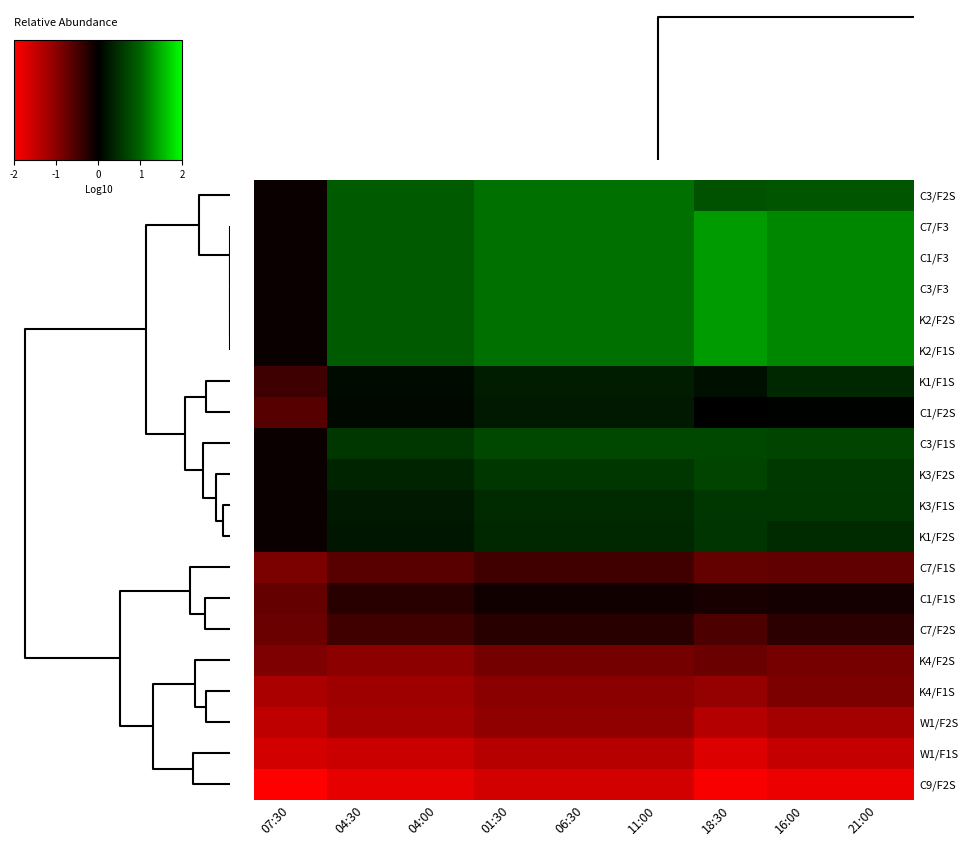

Count the number of data series in this chart.

20